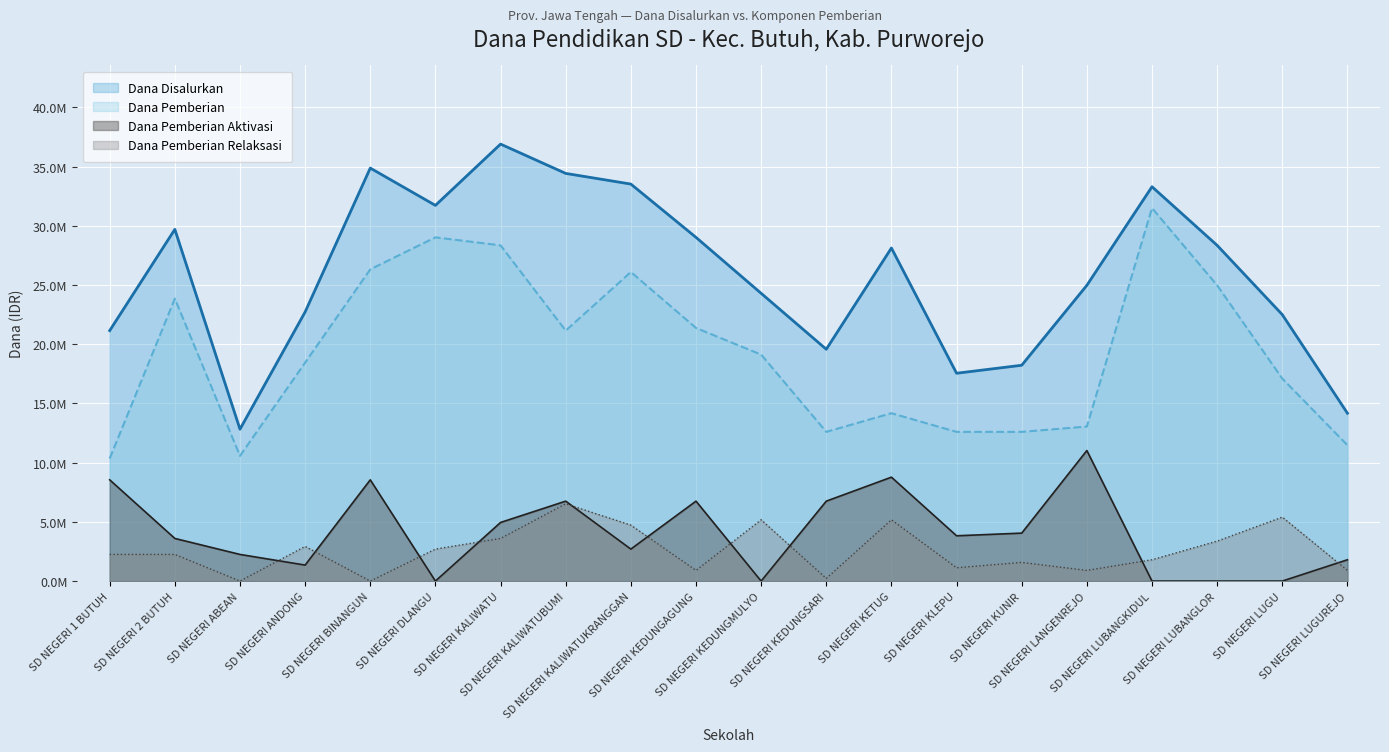

The value of Dana Pemberian at SD NEGERI LUBANGKIDUL is 21672894. True or false?

False